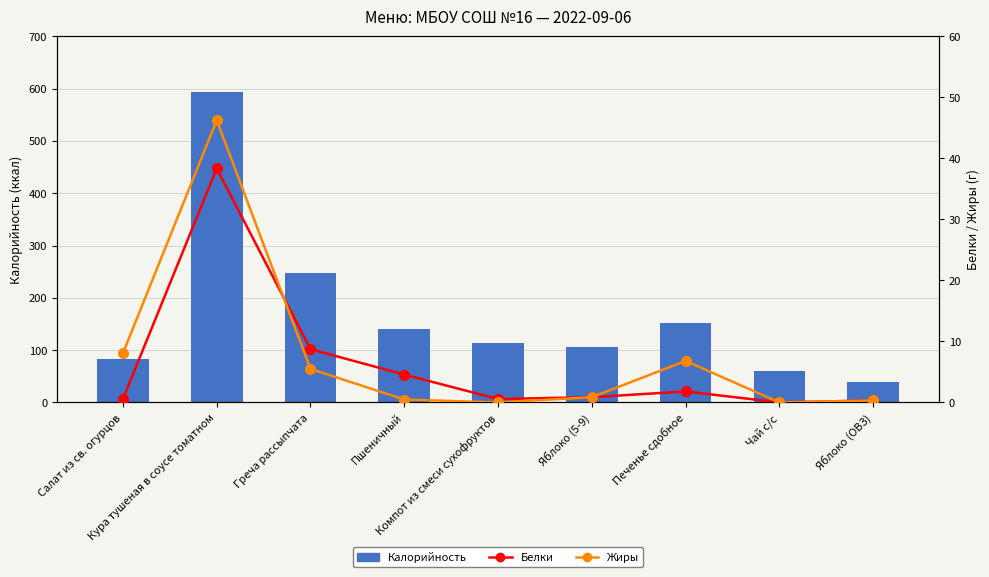

At Чай с/с, list the series in order from largest to smallest.

Калорийность, Белки, Жиры